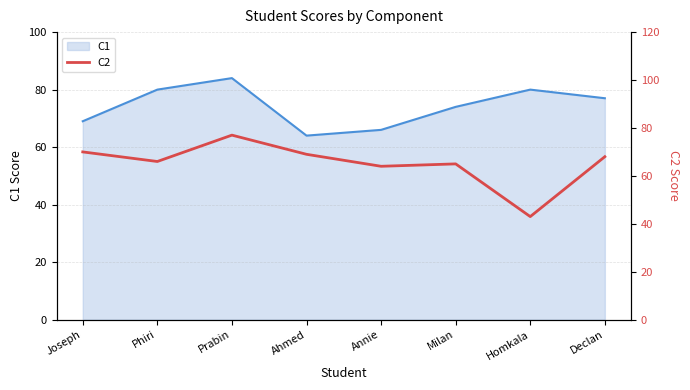

What is the label of the 6th point from the left?

Milan